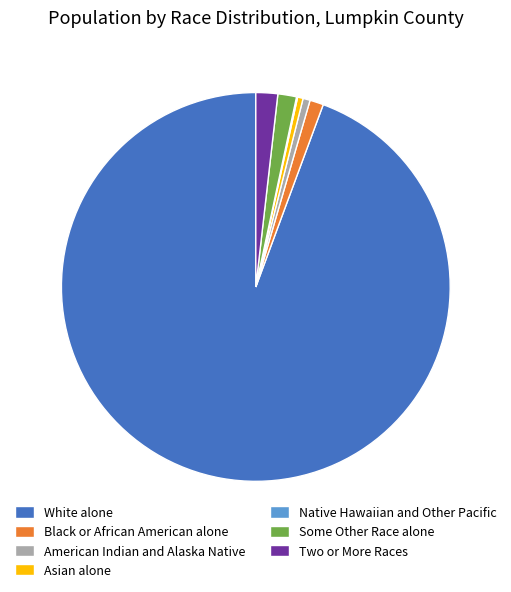

Which slice is the largest?

White alone